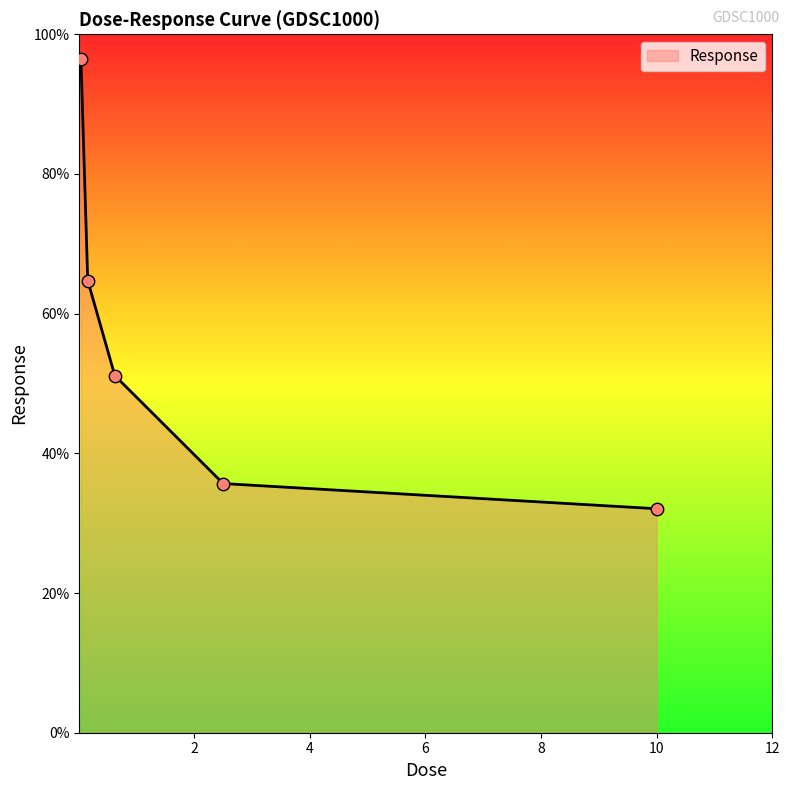

What is the minimum value shown in the chart?

32.1